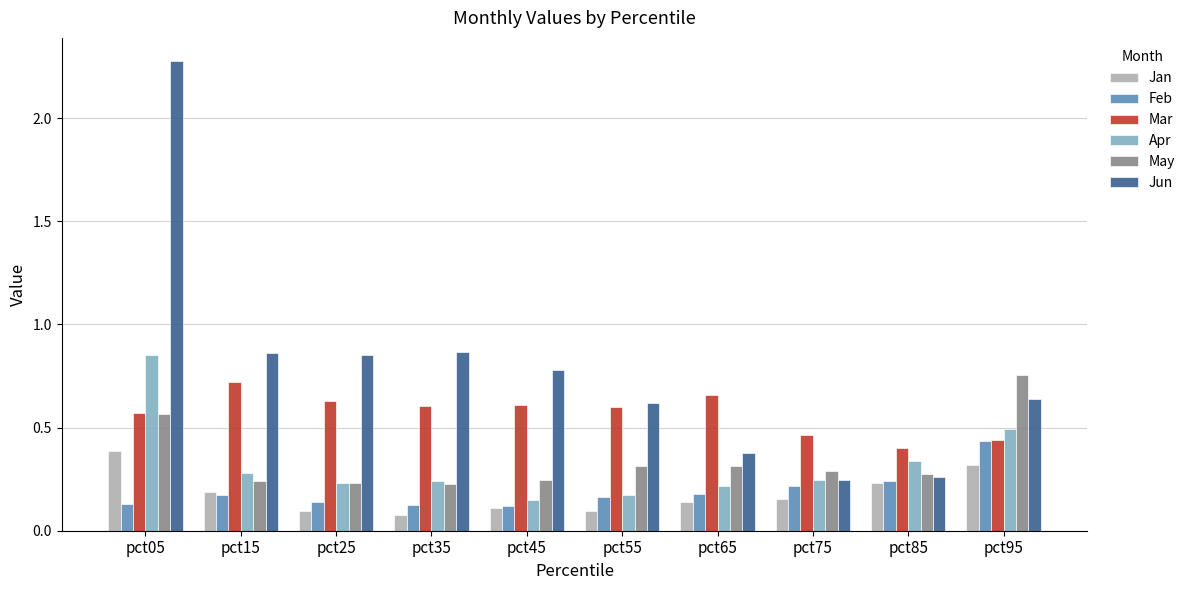

At which label does Mar reach its peak?

pct15